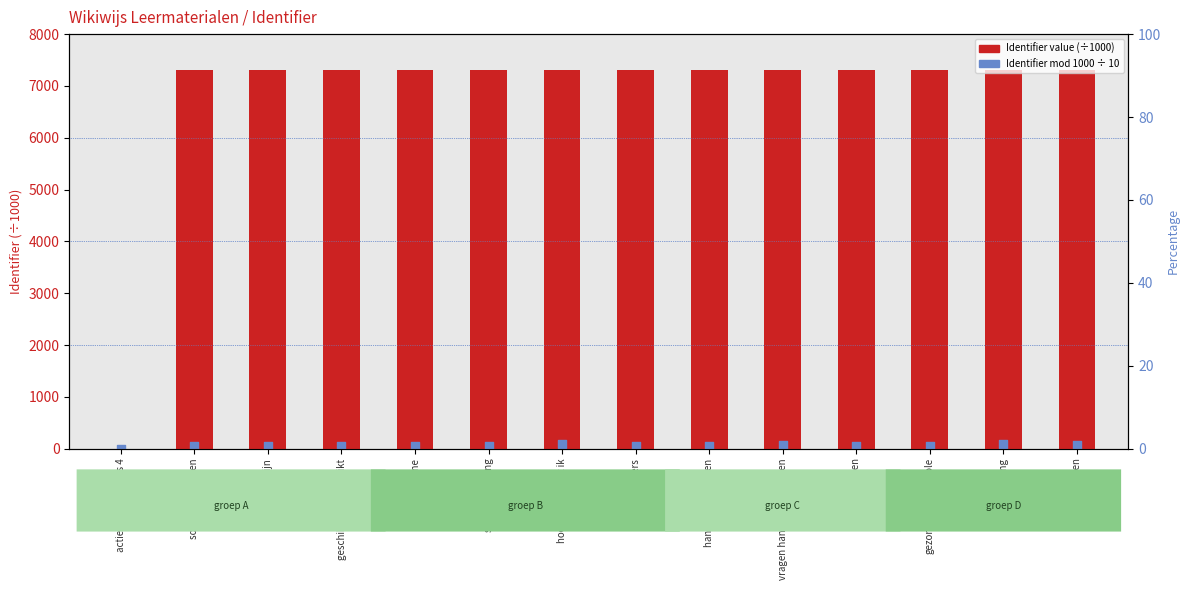

Which series reaches the maximum Y coordinate?

Identifier (÷1000)